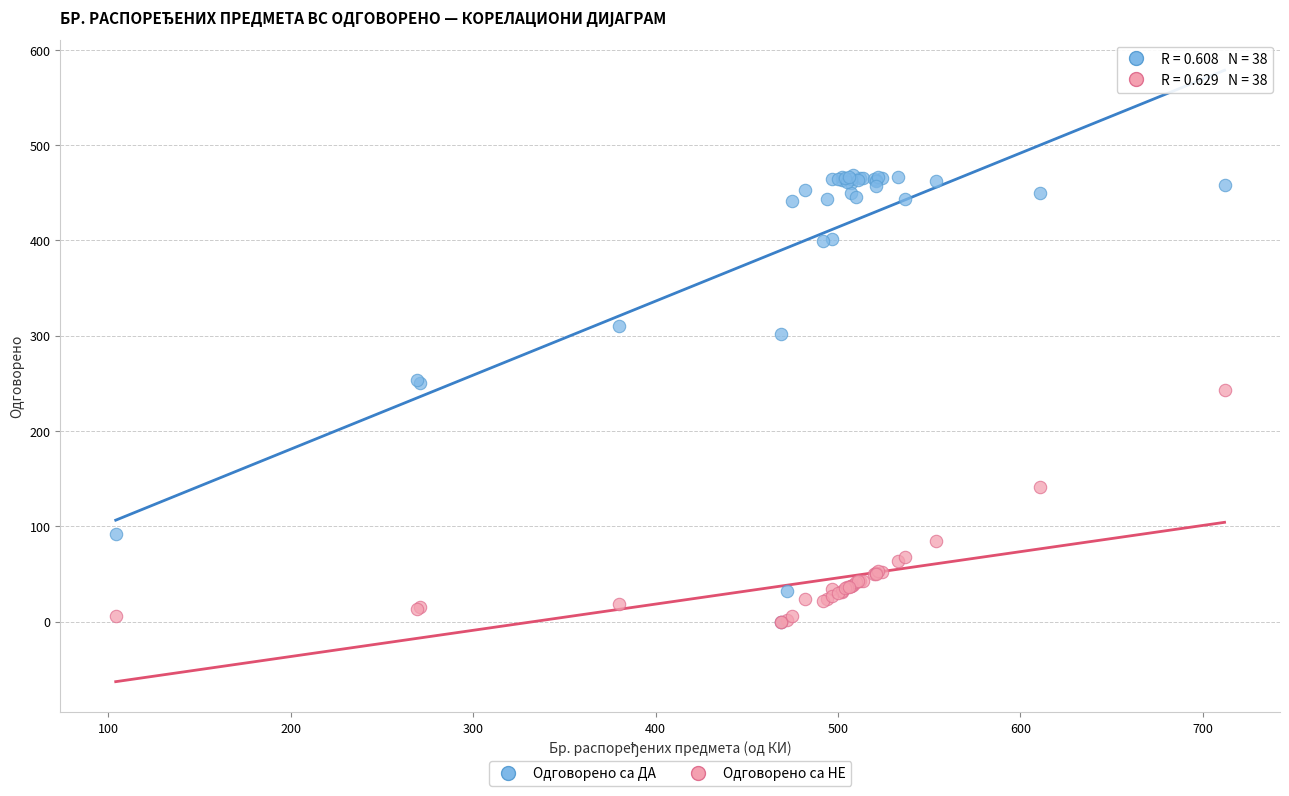

In the Одговорено са НЕ series, what Y value is closest to 121?

141